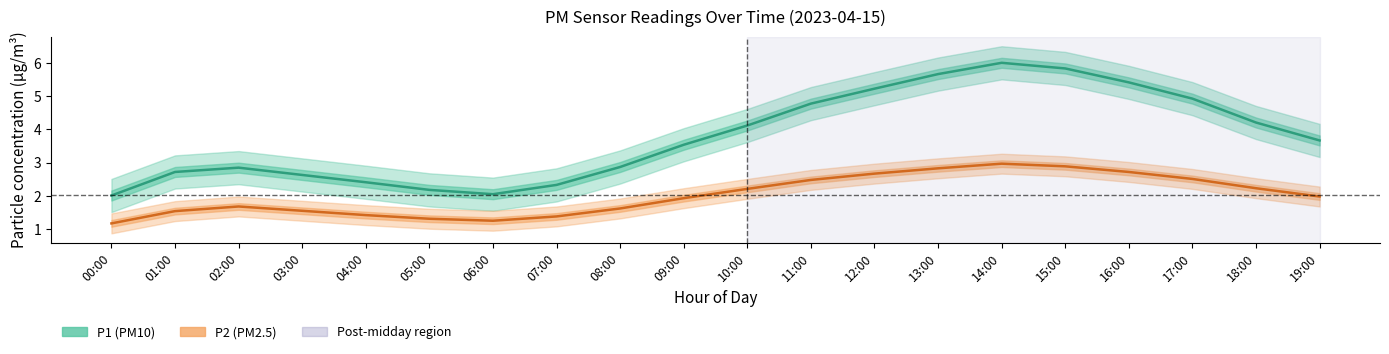

True or false: P2 (PM2.5) and P1 (PM10) intersect in this chart.

False